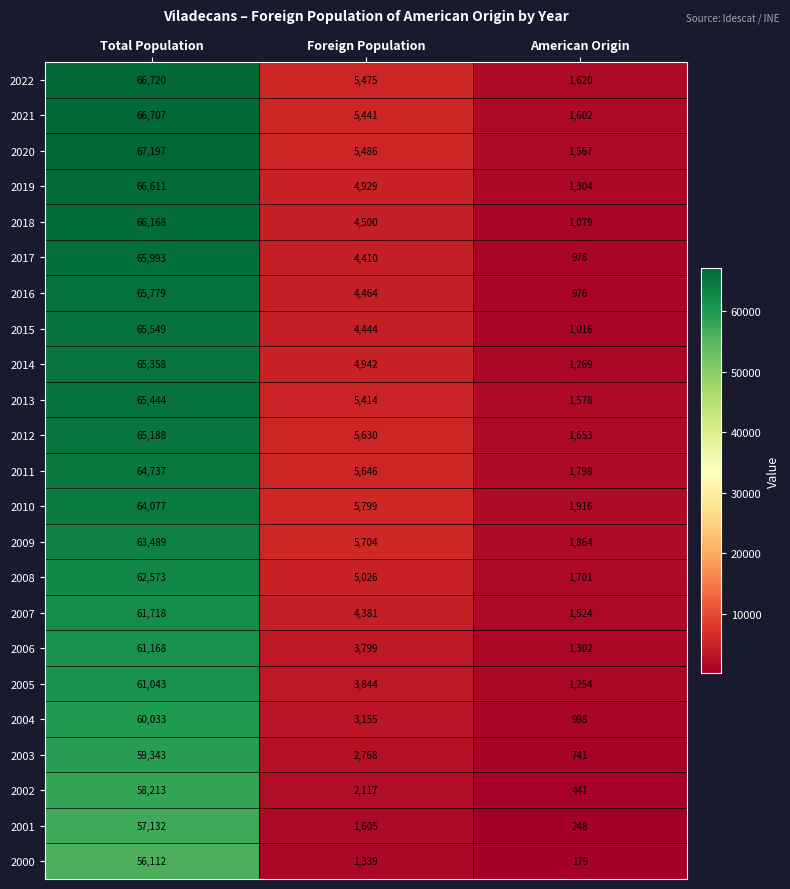

Rank the series at American Origin from highest to lowest value.

2010, 2009, 2011, 2008, 2012, 2022, 2021, 2013, 2020, 2007, 2019, 2006, 2014, 2005, 2018, 2015, 2004, 2017, 2016, 2003, 2002, 2001, 2000